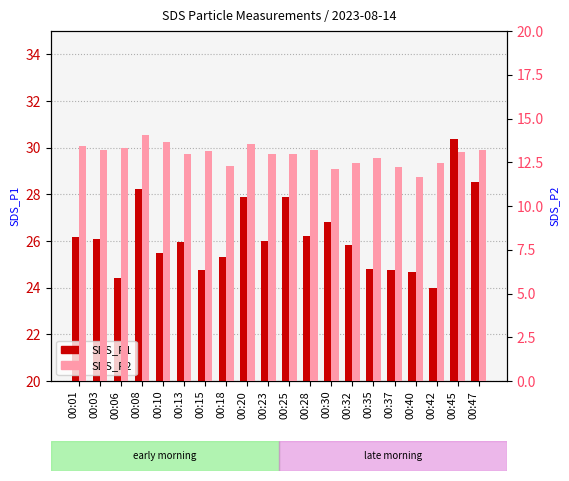

Rank the series by their average value, from highest to lowest.

SDS_P1, SDS_P2